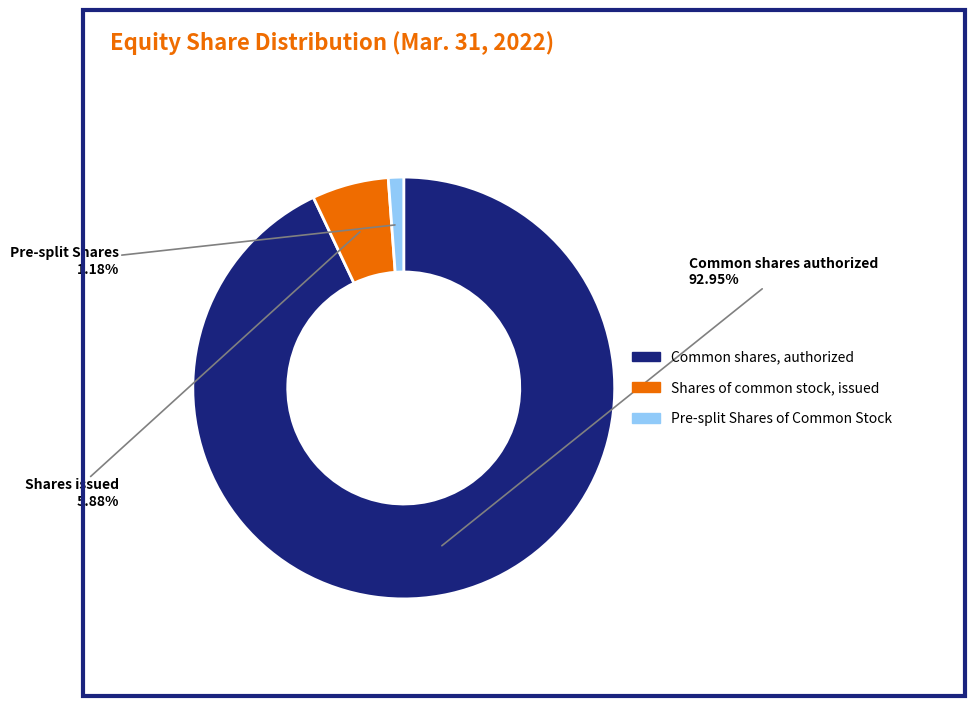

Rank the categories by value from highest to lowest.

Common shares, authorized, Shares of common stock, issued, Pre-split Shares of Common Stock